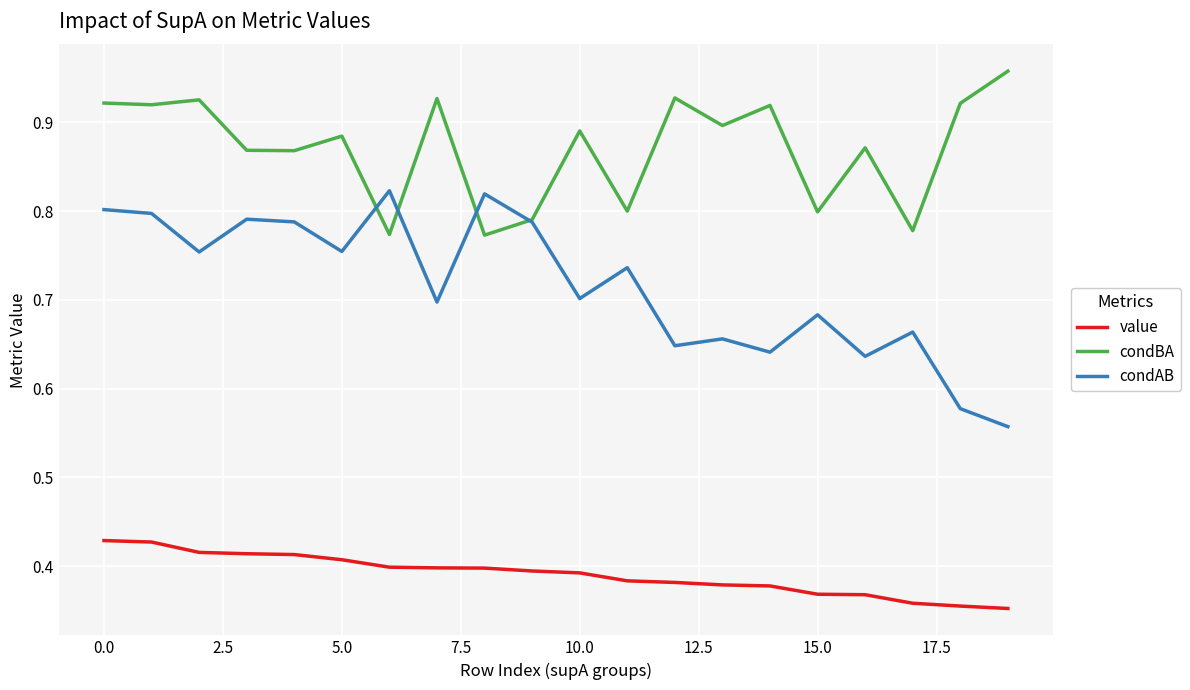

Which series has the largest total across all categories?

condBA